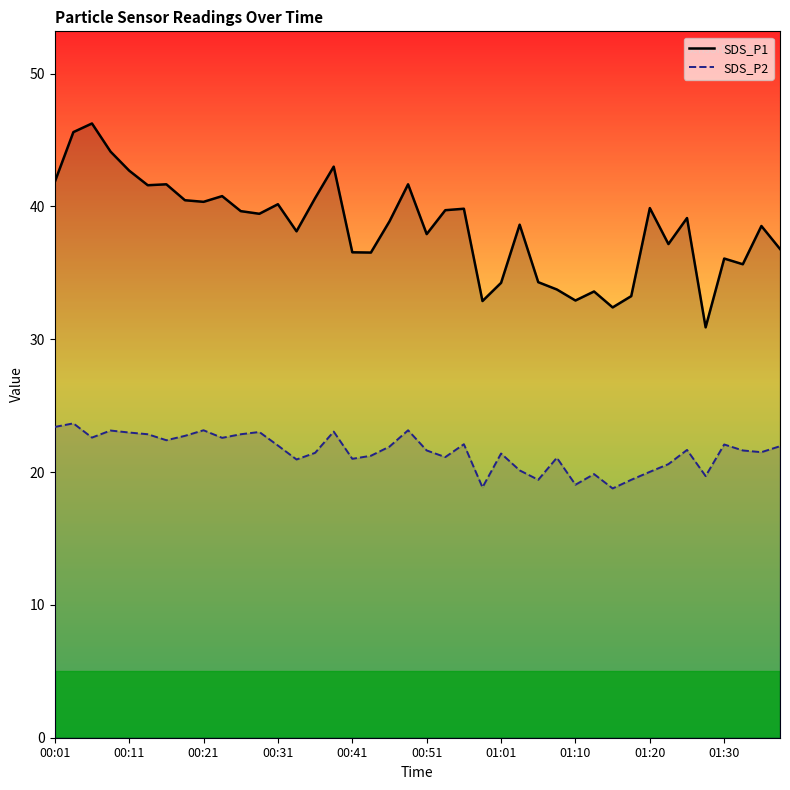

Which series has the widest spread of values?

SDS_P1 line